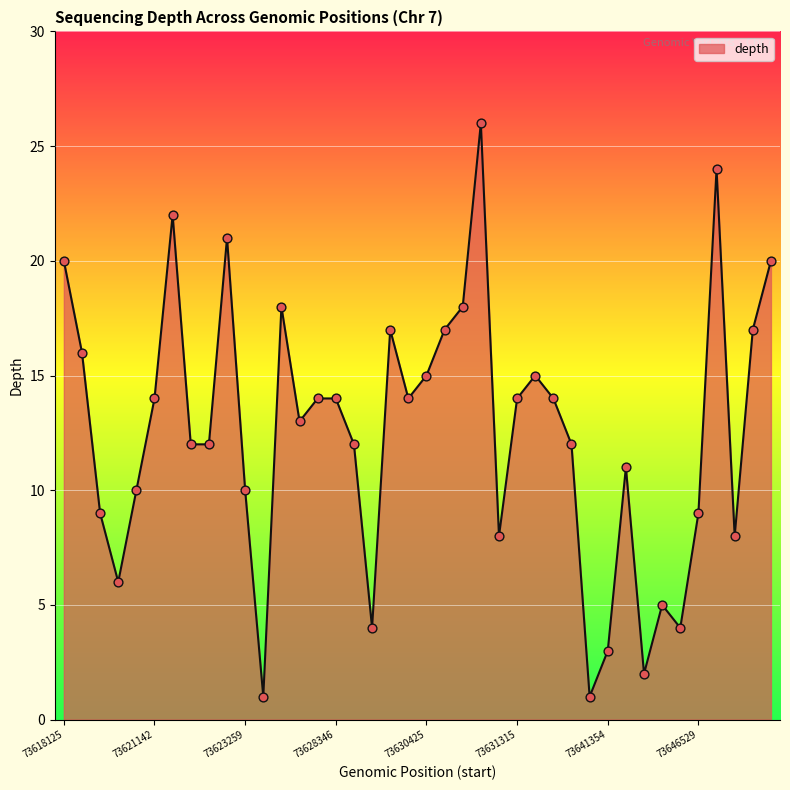

What is the difference between the maximum and minimum values?

25